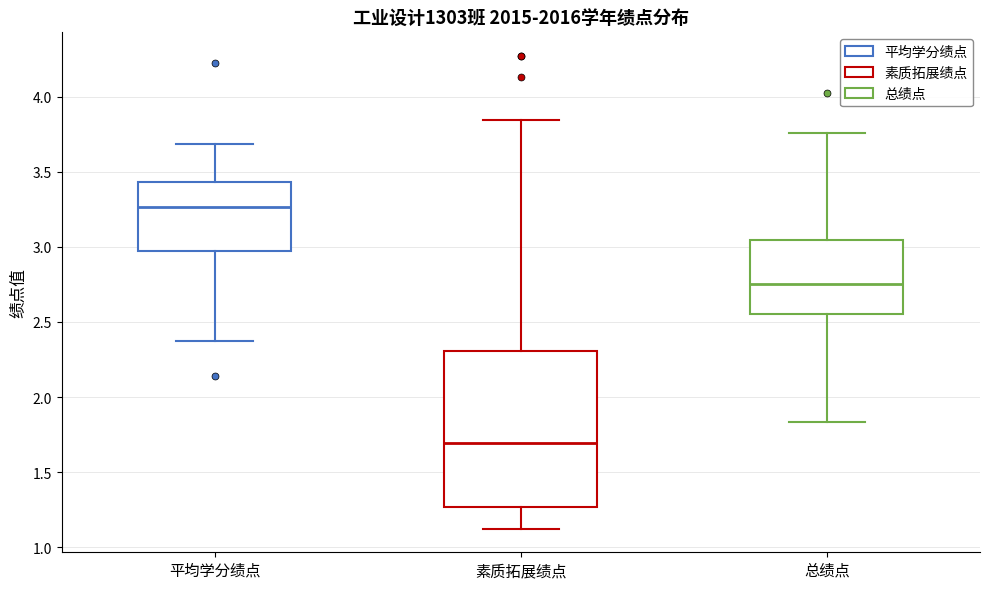

Which box is the tallest, from its lower edge to its upper edge?

素质拓展绩点